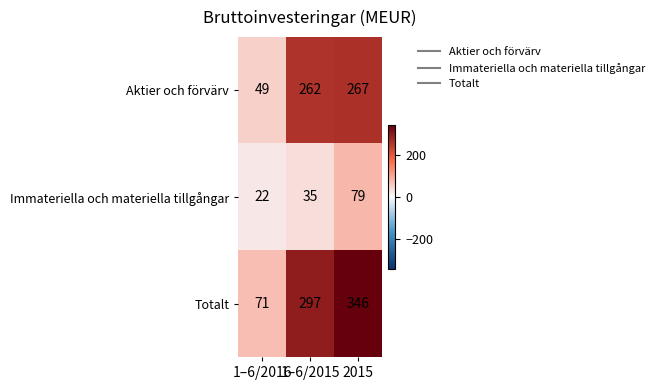

Which category has the highest value across all series?

2015